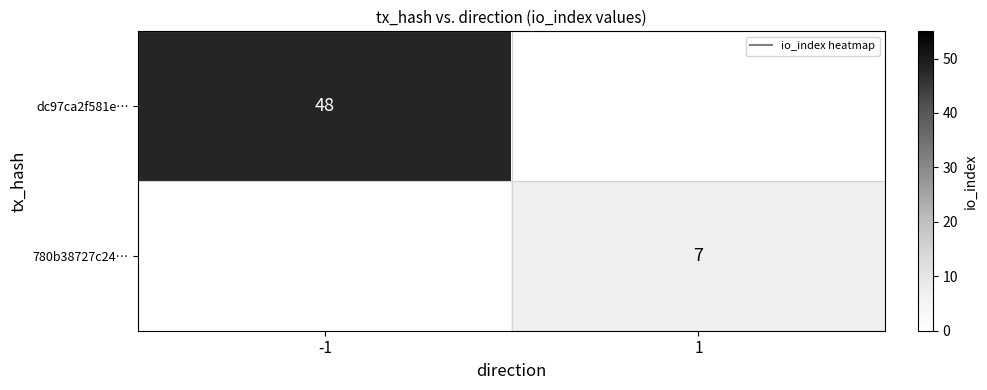

What is the difference between the highest and lowest values at -1?

48